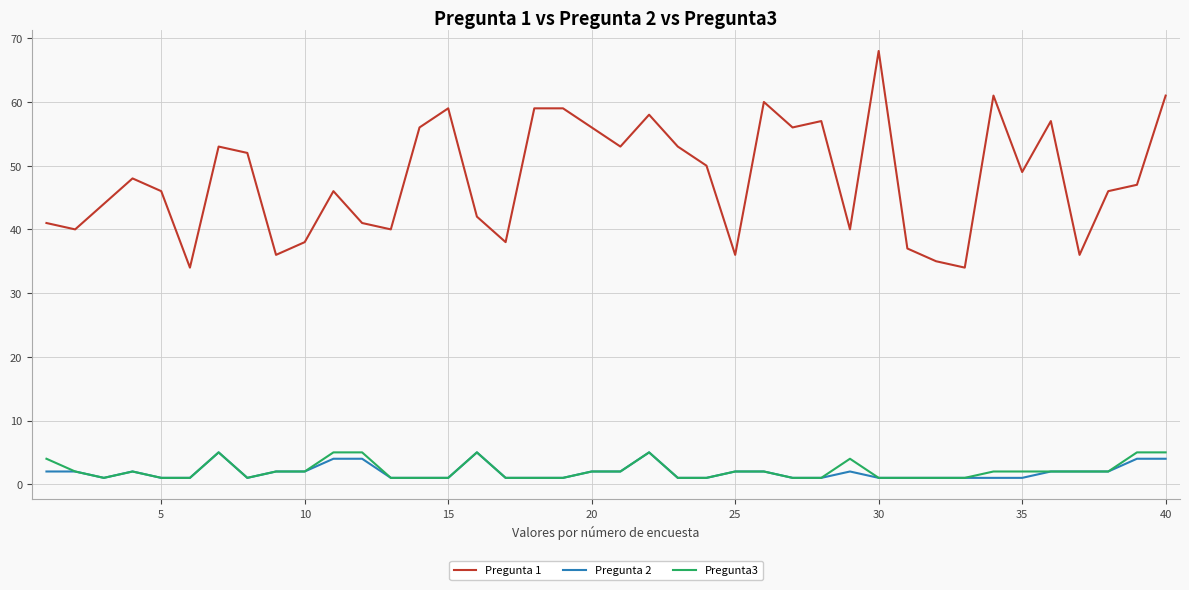

Which series has the largest total across all categories?

Pregunta 1